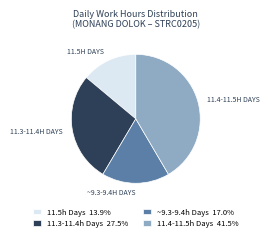

Is the sum of 11.5h Days 13.9% and 11.4-11.5h Days 41.5% greater than half?

Yes